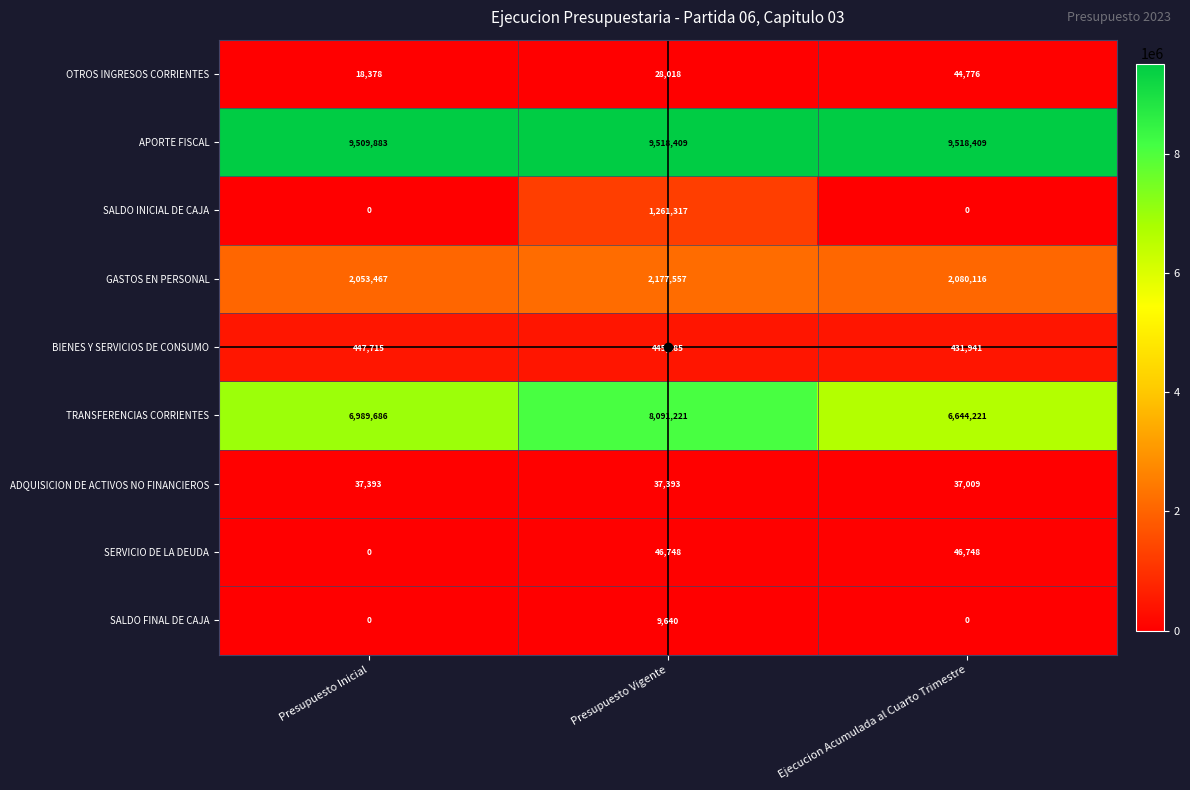

The SALDO FINAL DE CAJA series shows 9640 at Presupuesto Vigente. True or false?

True